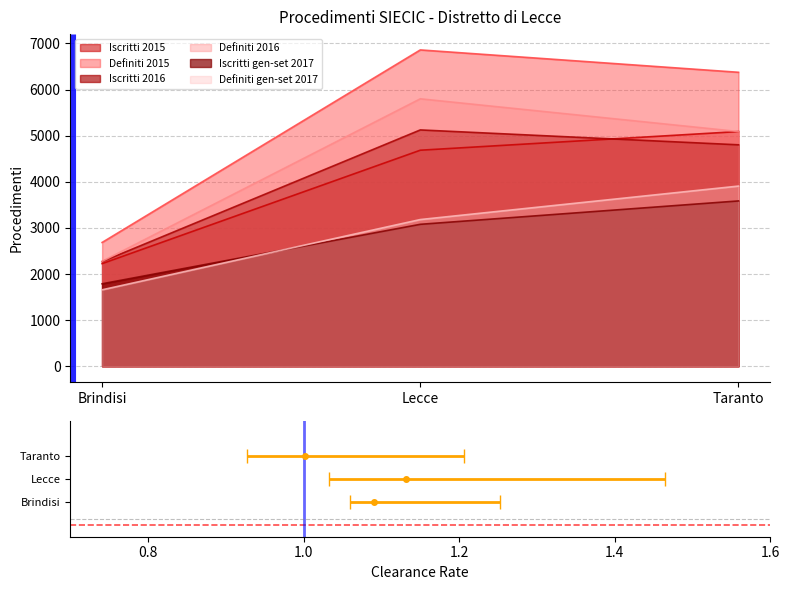

What is the label of the 2nd point from the right?

Lecce